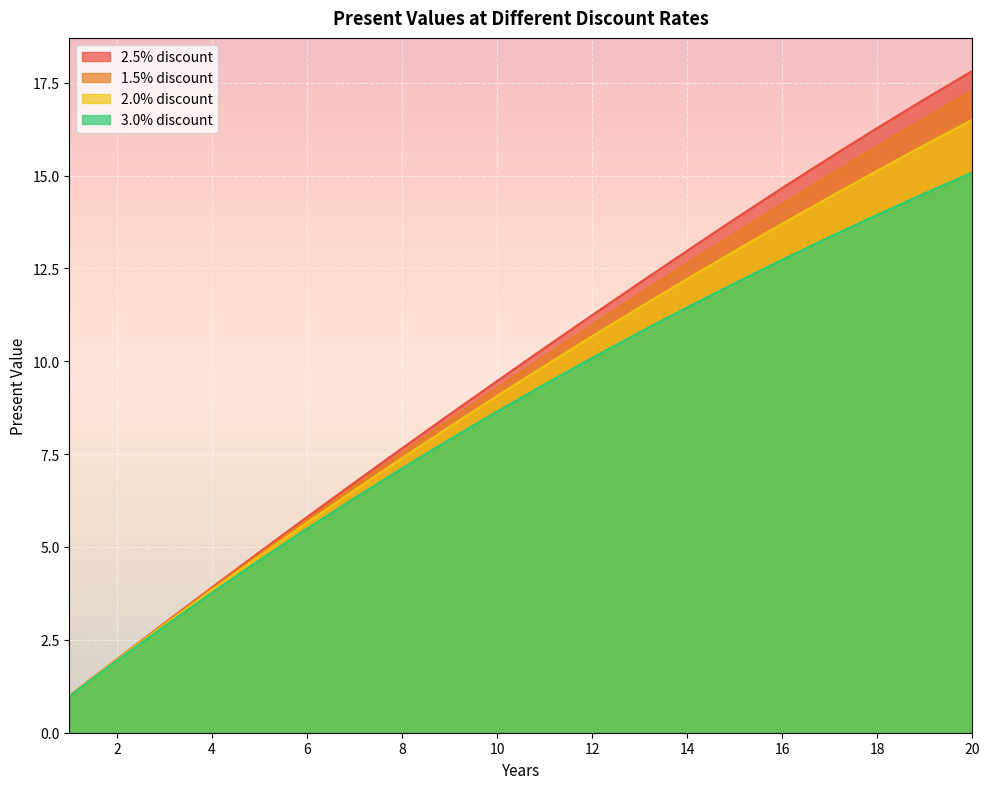

What is the value of the 1.5% discount point at the 8th from the left?

7.5